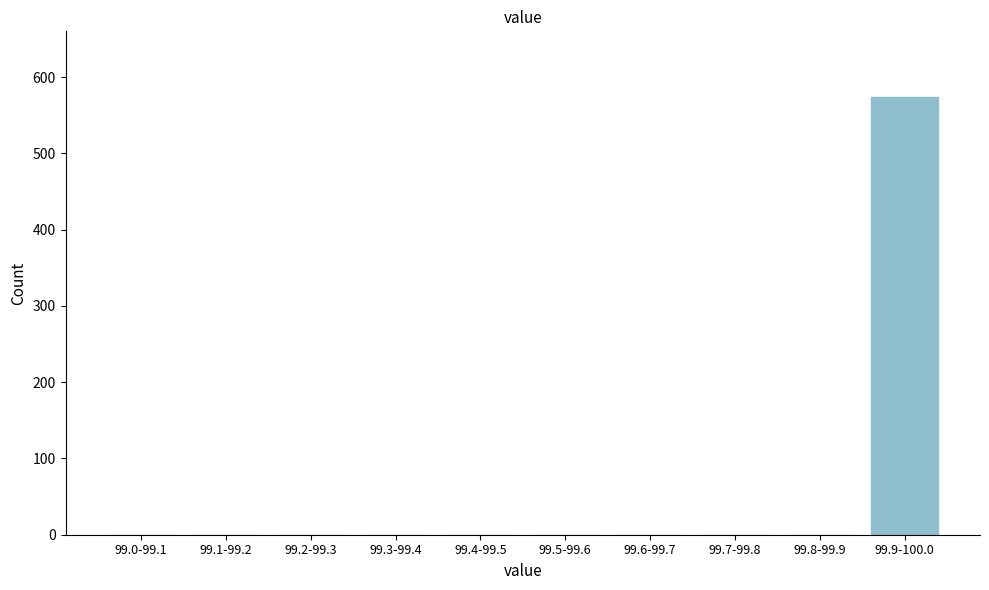

Reading right to left, extract all data points from this chart.

99.9-100.0=574	99.8-99.9=0	99.7-99.8=0	99.6-99.7=0	99.5-99.6=0	99.4-99.5=0	99.3-99.4=0	99.2-99.3=0	99.1-99.2=0	99.0-99.1=0